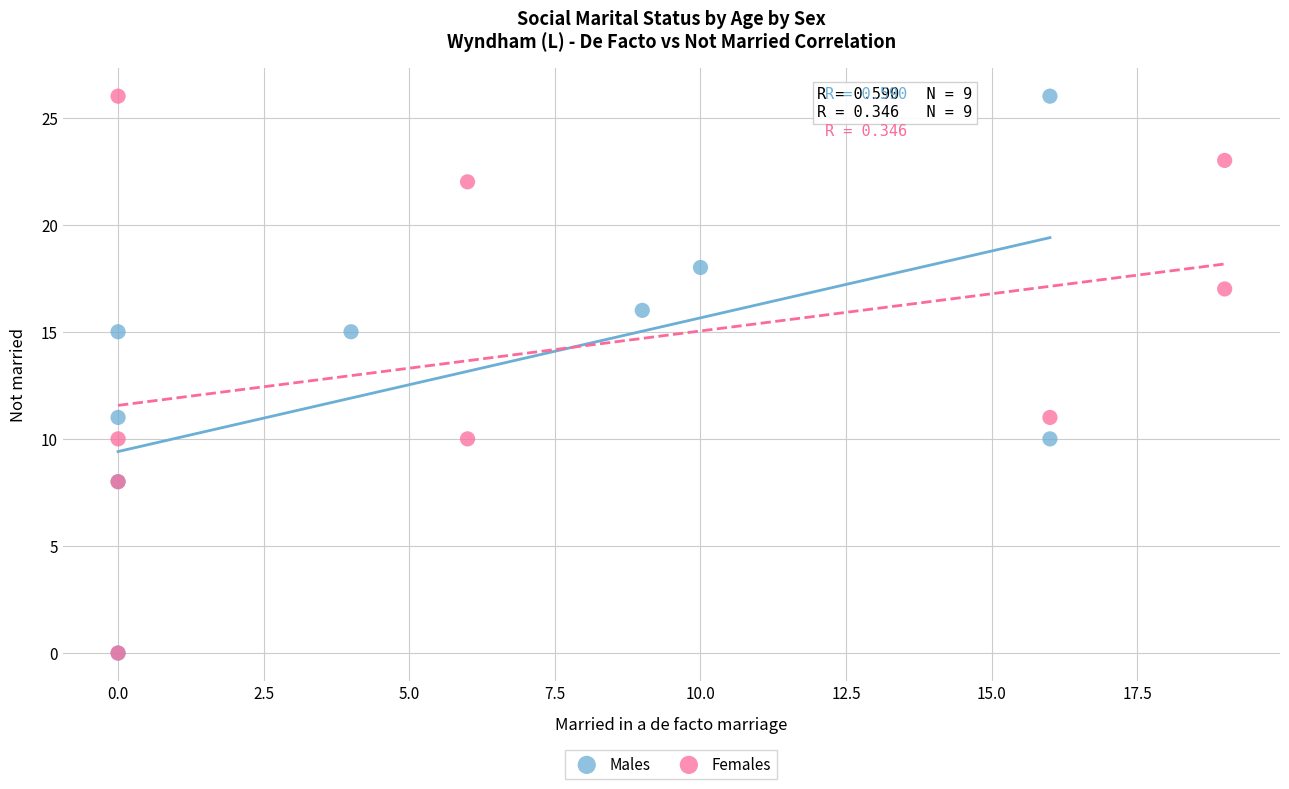

What are all the series names shown in the legend?

Males, Females